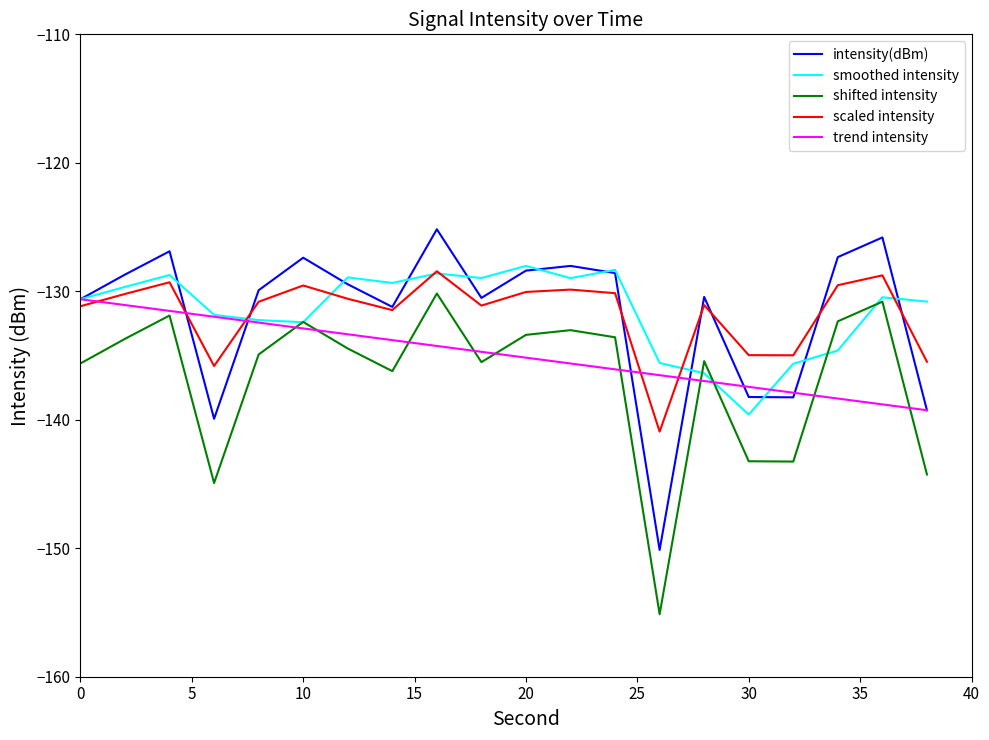

How many distinct data groups are displayed?

5